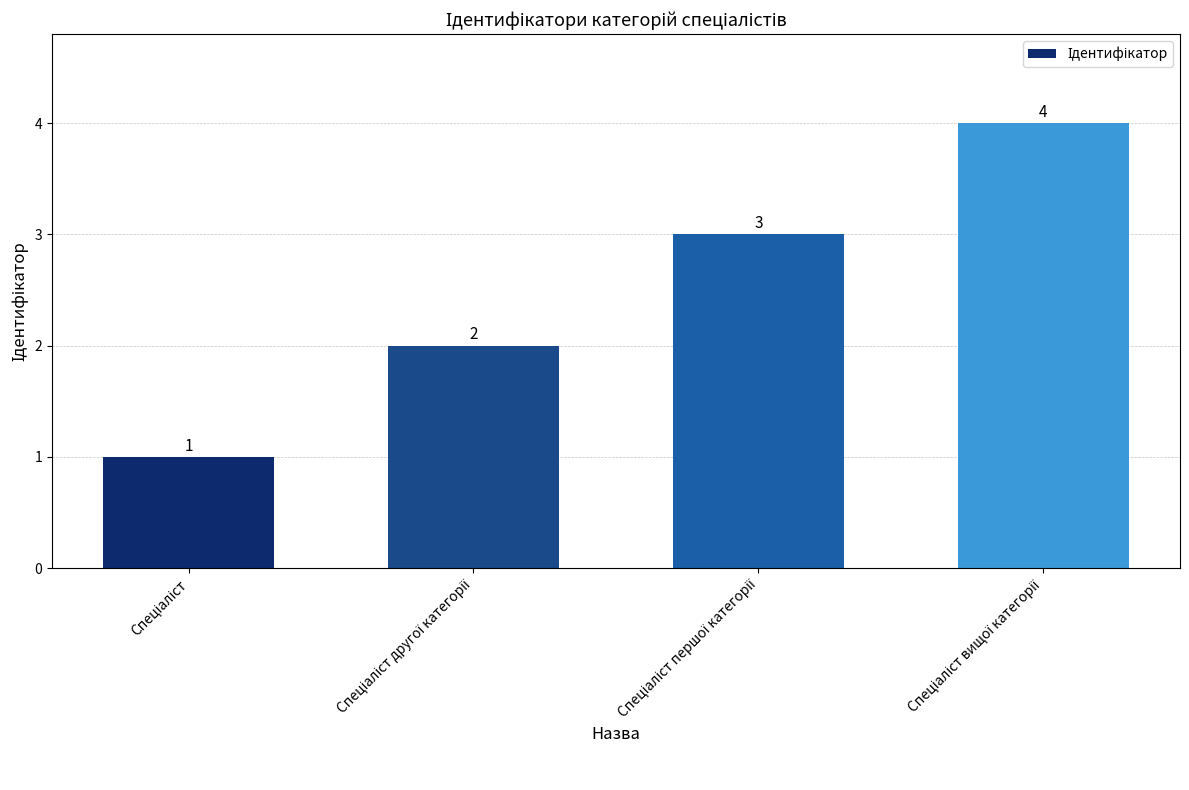

Reading left to right, list all the values displayed in this chart.

1	2	3	4